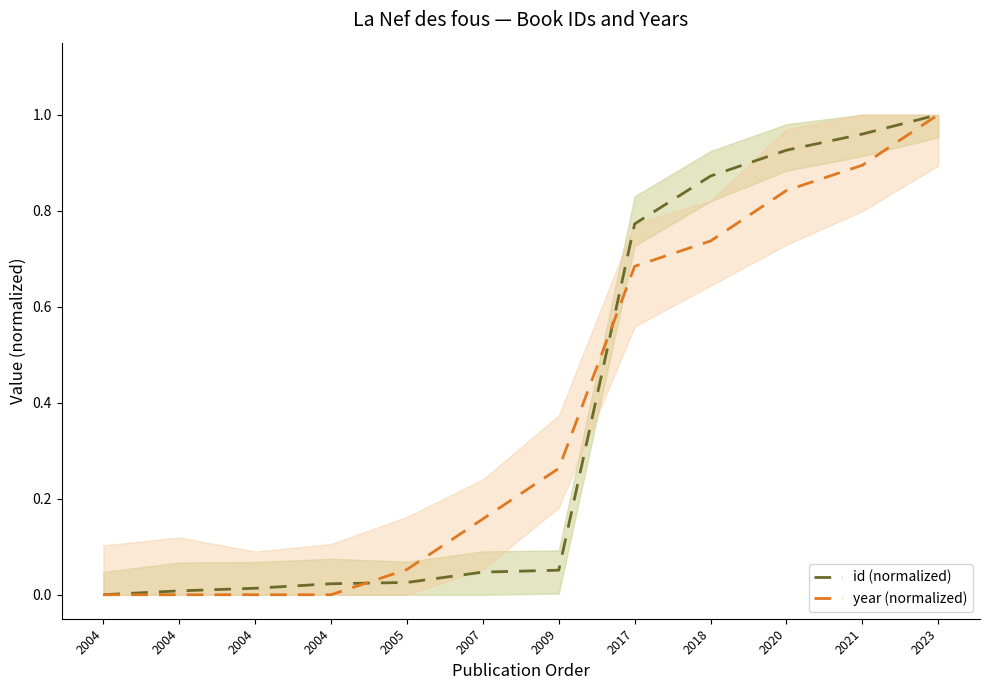

Between which two adjacent categories do id (normalized) and year (normalized) first intersect?

2004 and 2005